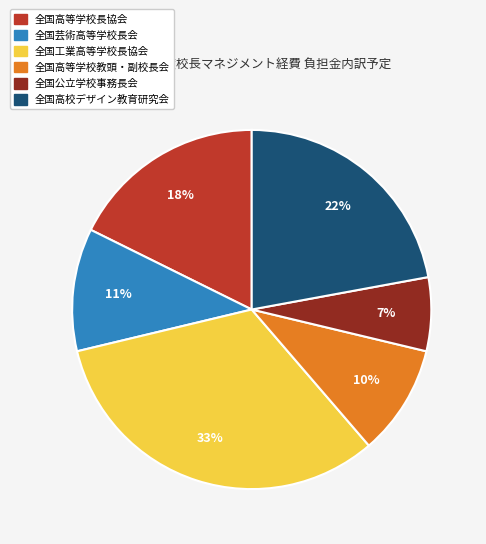

What is the ratio of the value at 全国芸術高等学校長会 to the value at 全国高等学校長協会?

0.6